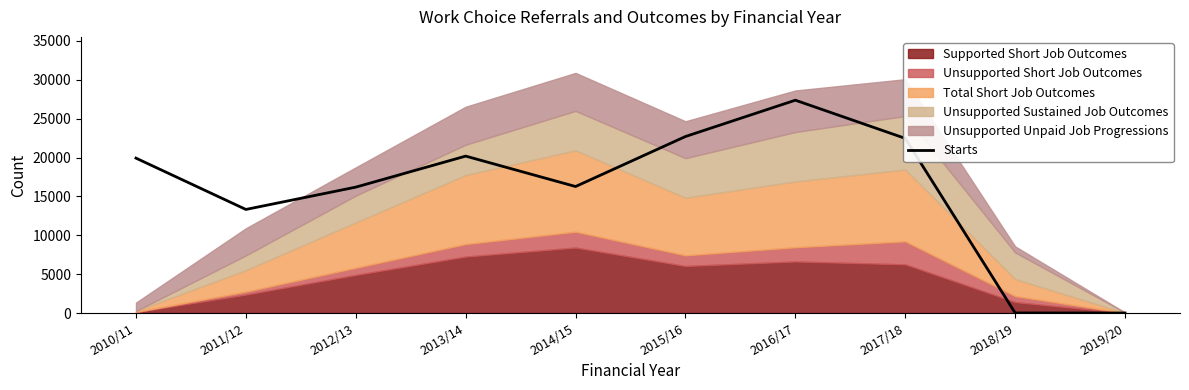

Which has a higher value, 2014/15 or 2011/12?

2014/15